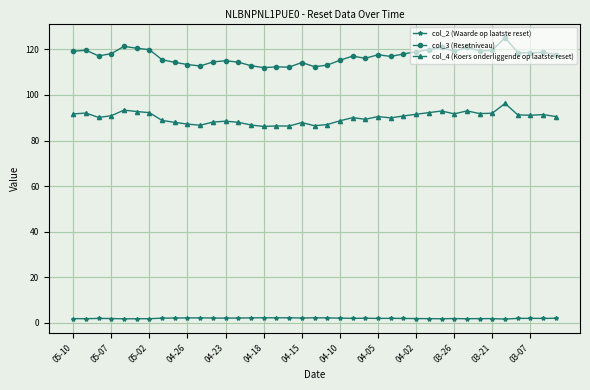

True or false: col_3 (Resetniveau) has more than 2 interior local peaks.

True